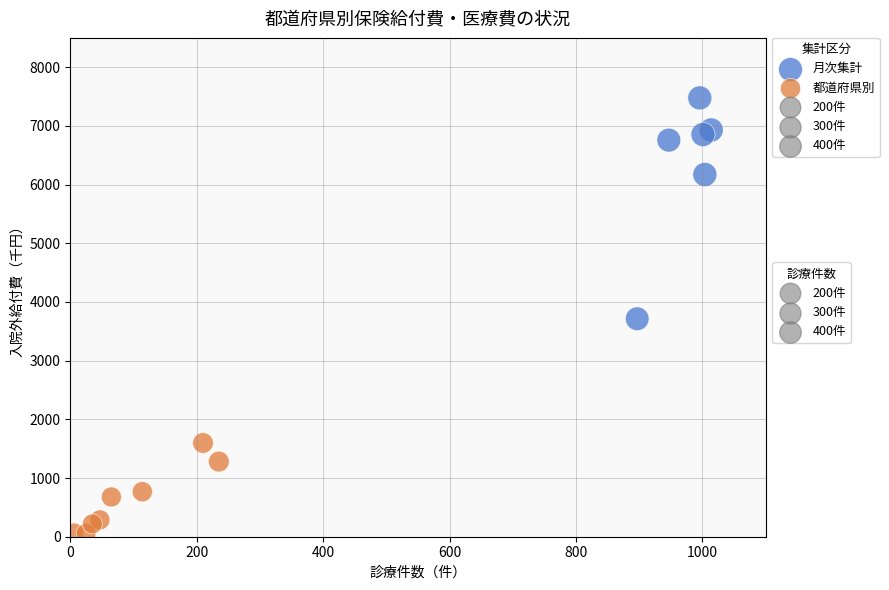

Which series contains the highest Y value?

月次集計